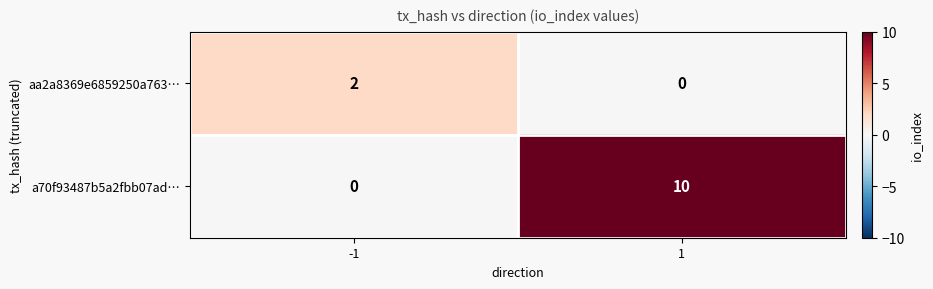

Reading left to right, what are all the values shown in this chart?

aa2a8369e6859250a763…: -1=2	1=0
a70f93487b5a2fbb07ad…: -1=0	1=10